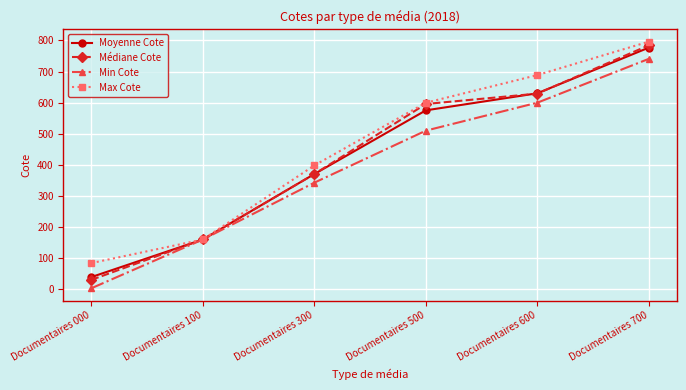

What is the approximate value of Max Cote at Documentaires 300?

398.2